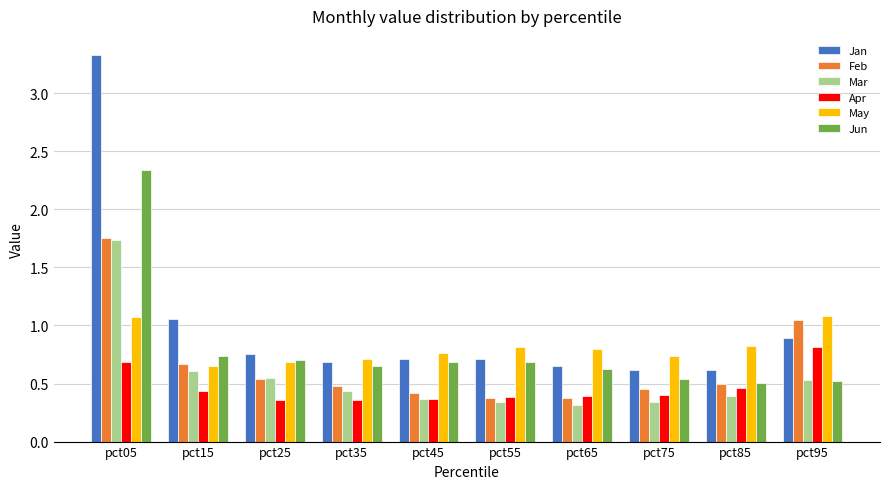

Which series has the largest range (max minus min)?

Jan